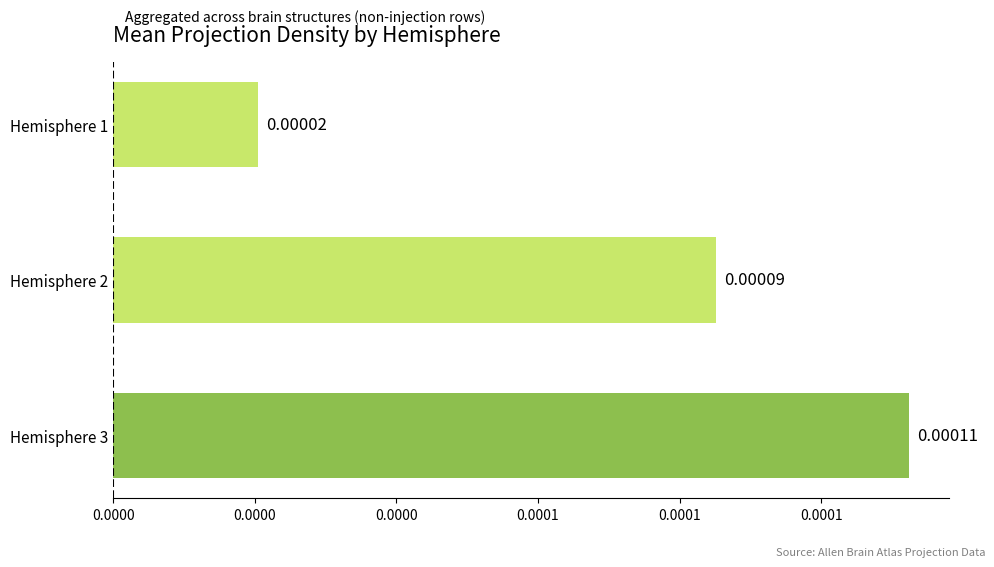

Are the bars grouped side by side (vs. stacked)?

No